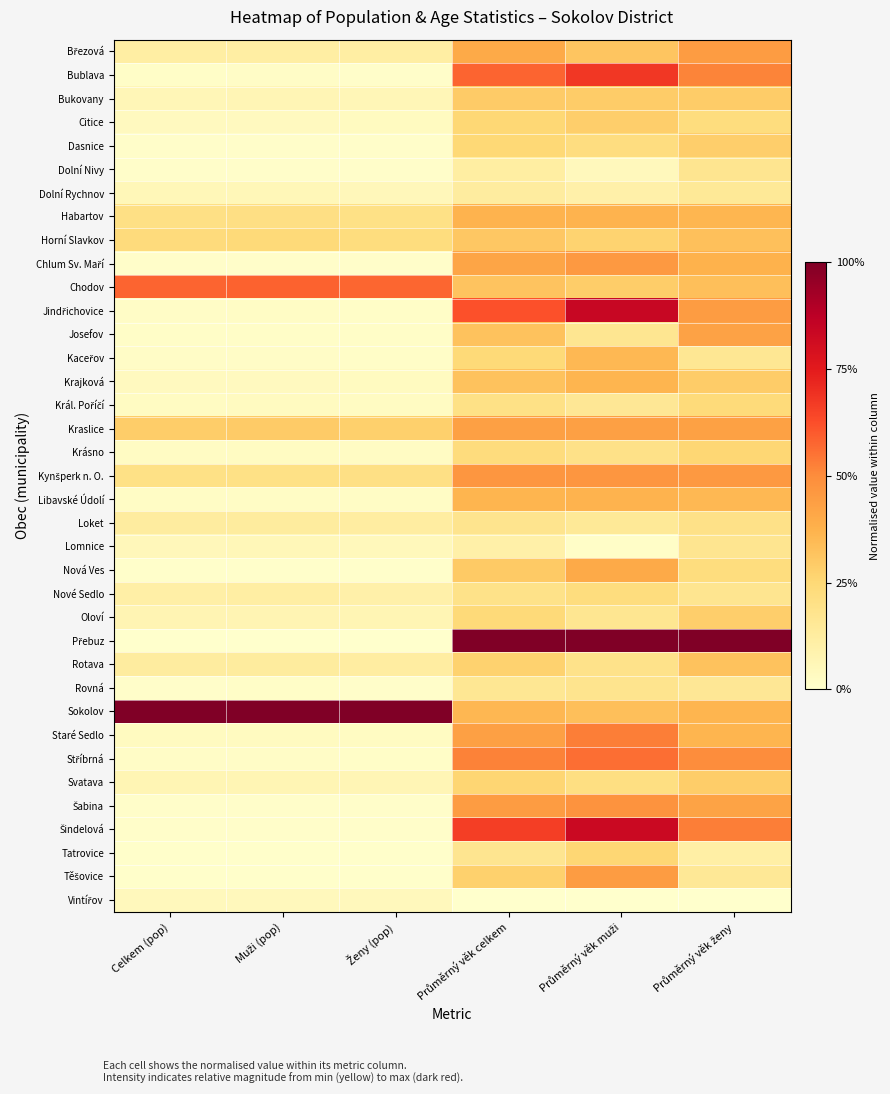

At how many categories does at least one series exceed 0?

6